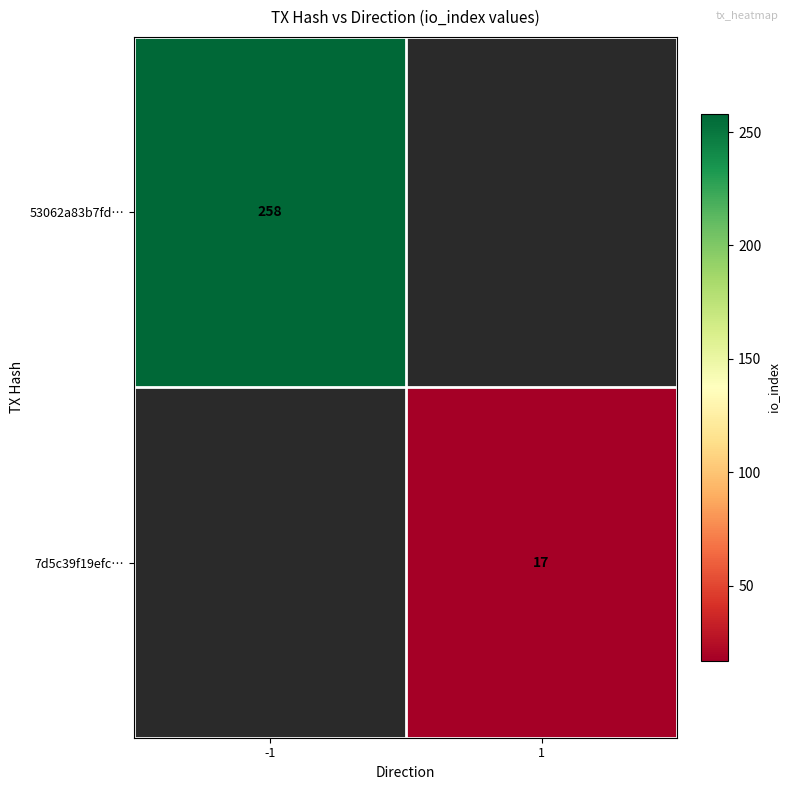

The value of 7d5c39f19efc… at 1 is 7. True or false?

False